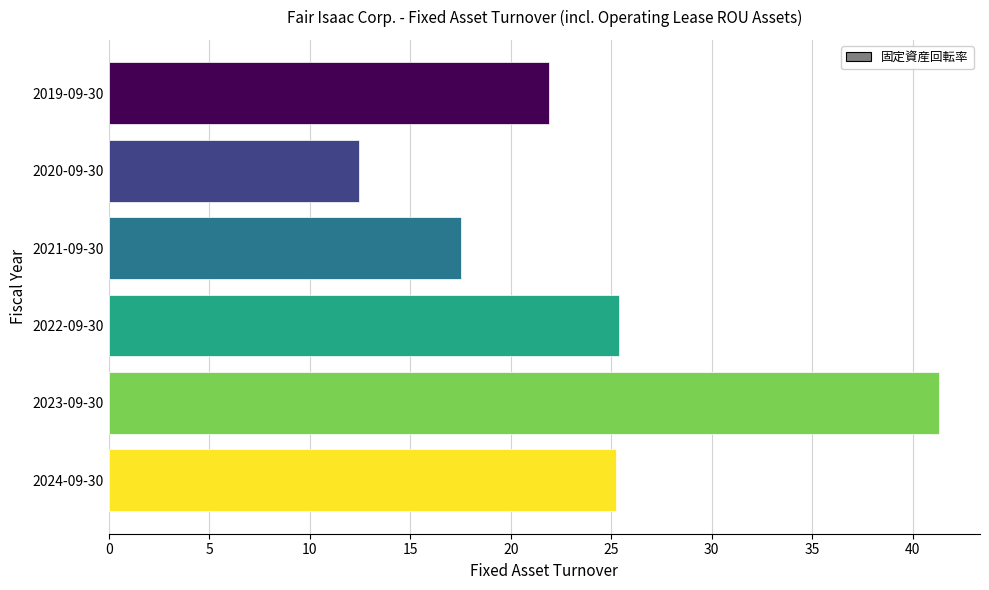

What is the change in value from 2021-09-30 to 2019-09-30?

+4.4